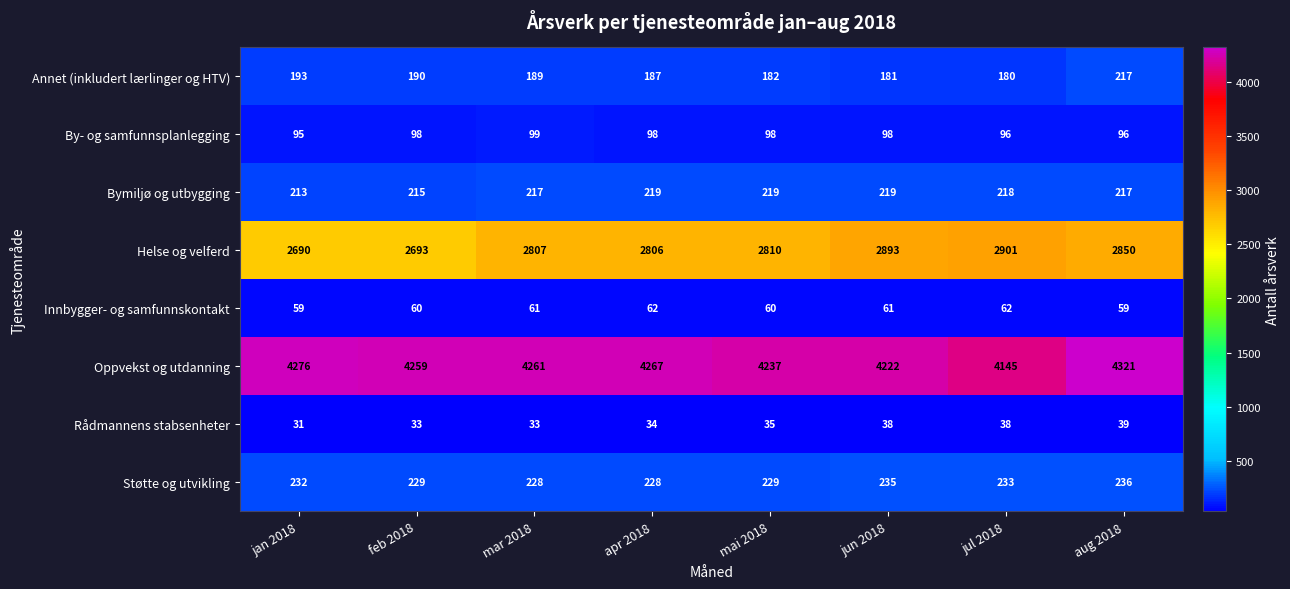

Which series has the largest total across all categories?

Oppvekst og utdanning